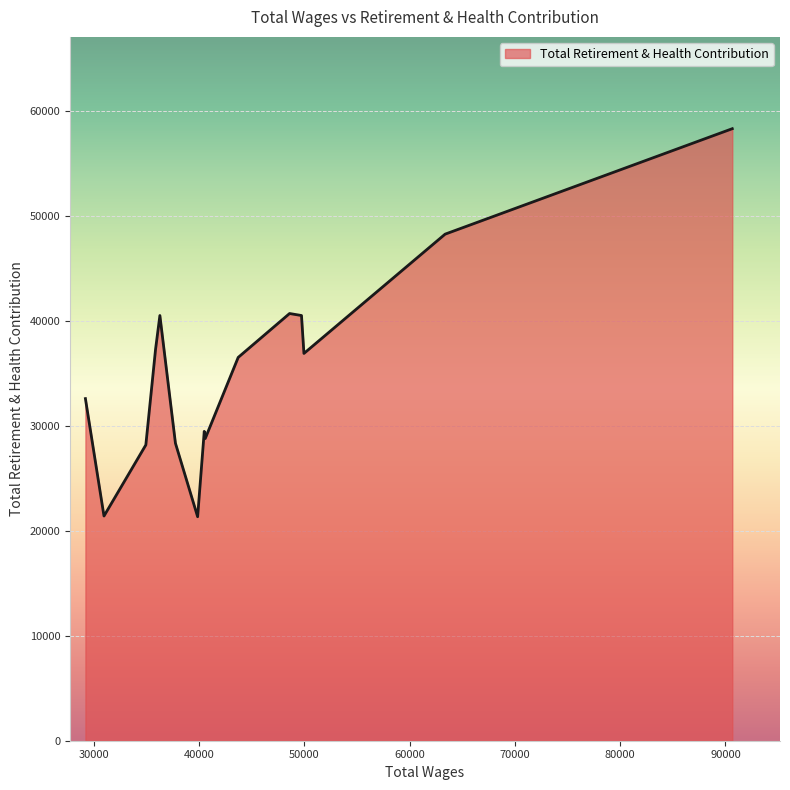

What is the difference between the maximum and minimum values?

36962